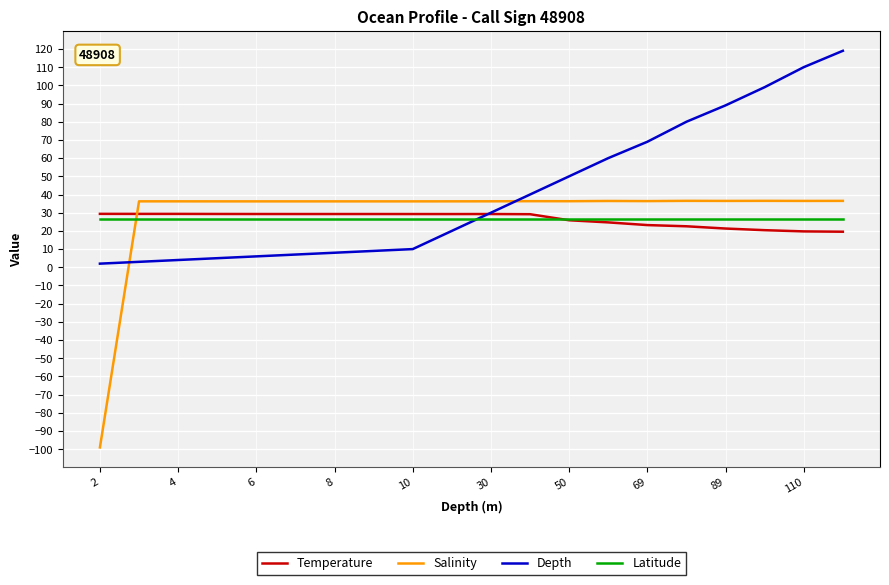

How many intersections are there between Salinity and Depth?

2